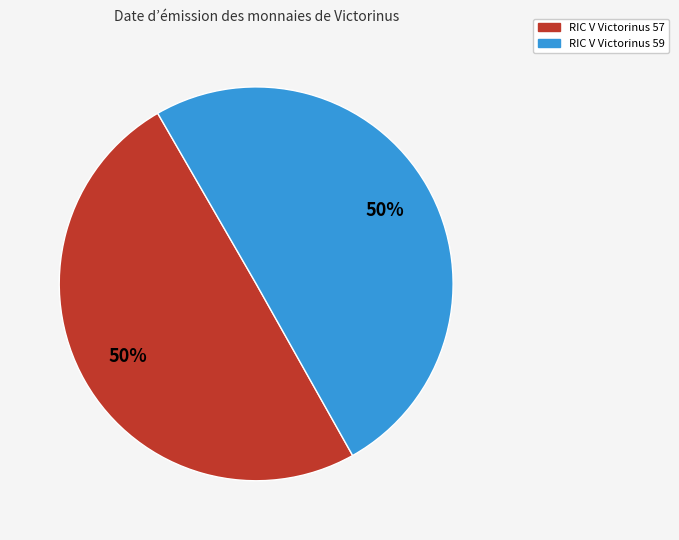

Is it true that RIC V Victorinus 57 is 40% of the pie?

False